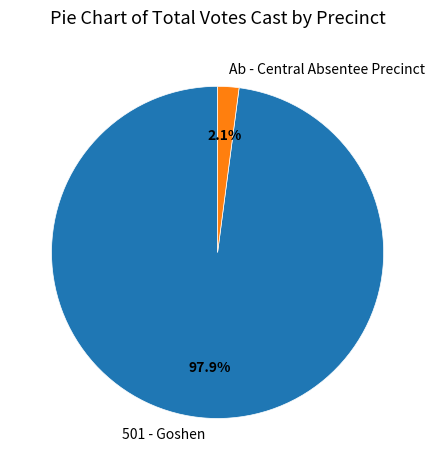

Which category has the biggest portion of the pie?

501 - Goshen